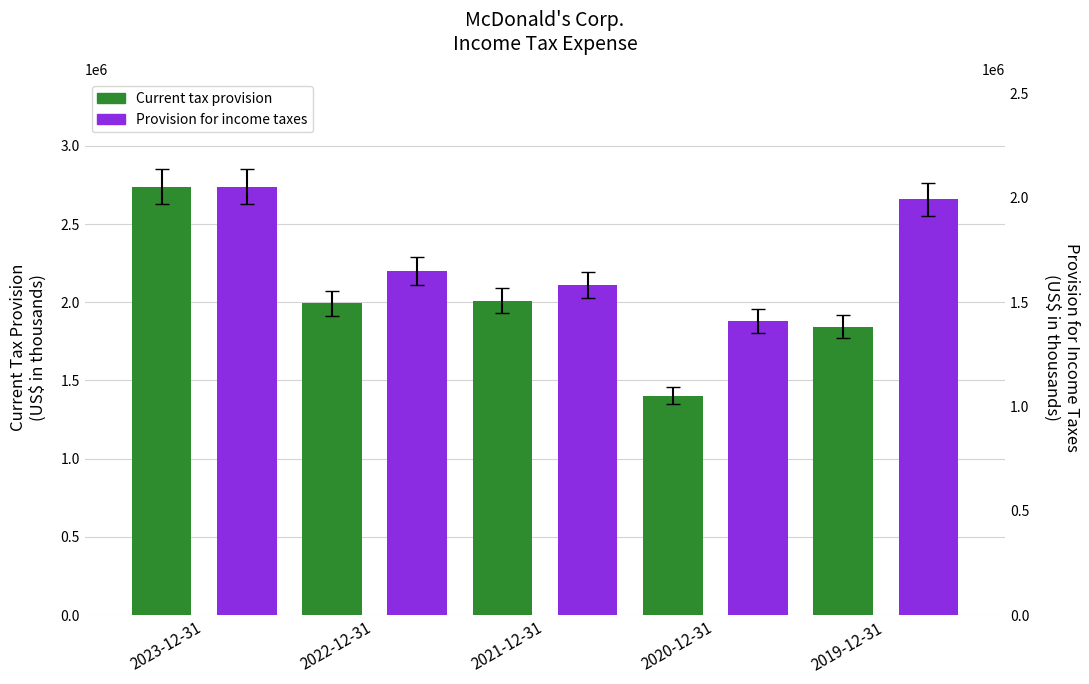

What is the approximate value of Current tax provision at 2021-12-31, to the nearest 100?

2011000